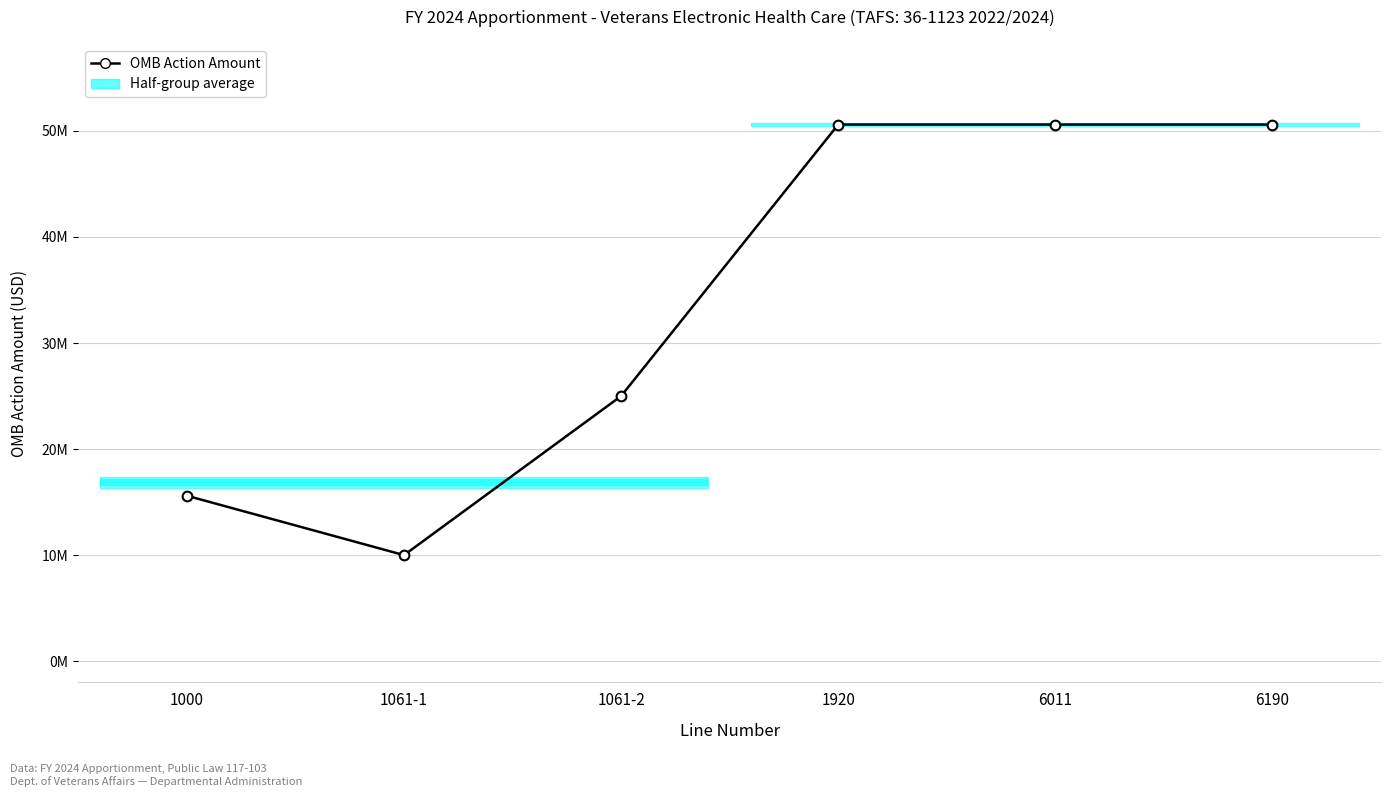

Which label corresponds to the smallest value in the chart?

1061-1